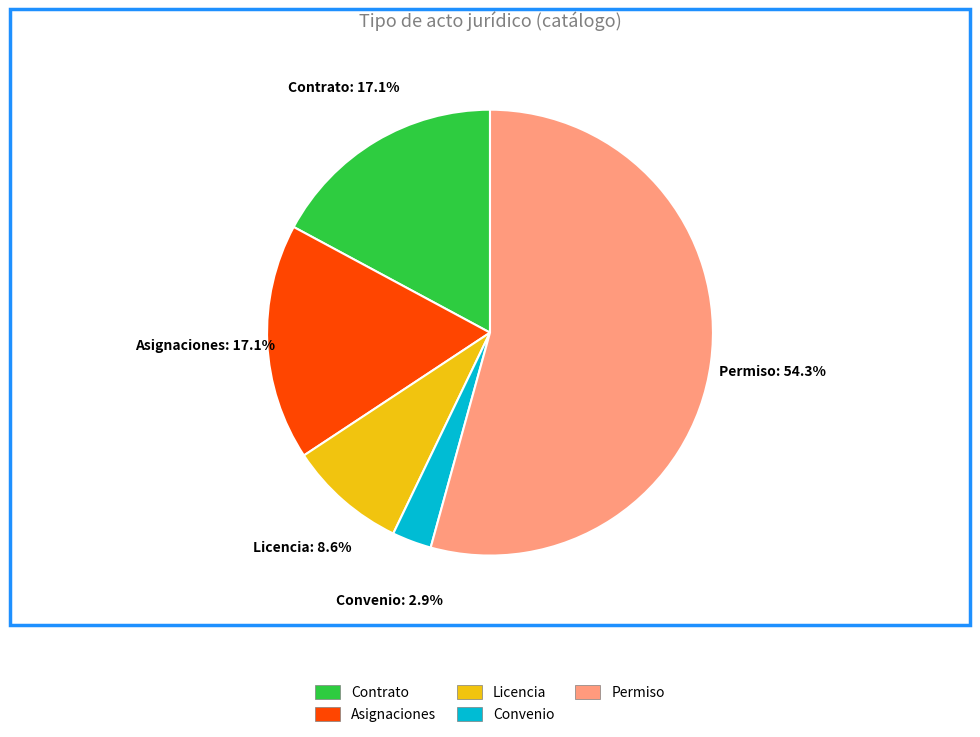

Which category has the biggest portion of the pie?

Permiso